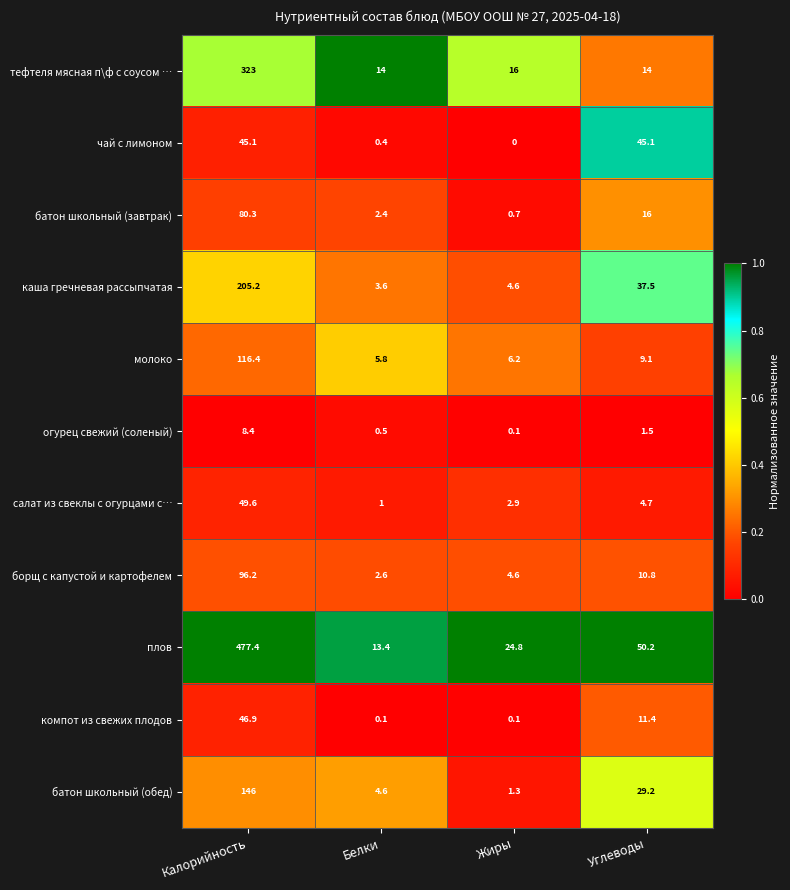

At Углеводы, list the series in order from largest to smallest.

плов, чай с лимоном, каша гречневая рассыпчатая, батон школьный (обед), батон школьный (завтрак), тефтеля мясная п\ф с соусом …, компот из свежих плодов, борщ с капустой и картофелем, молоко, салат из свеклы с огурцами с…, огурец свежий (соленый)